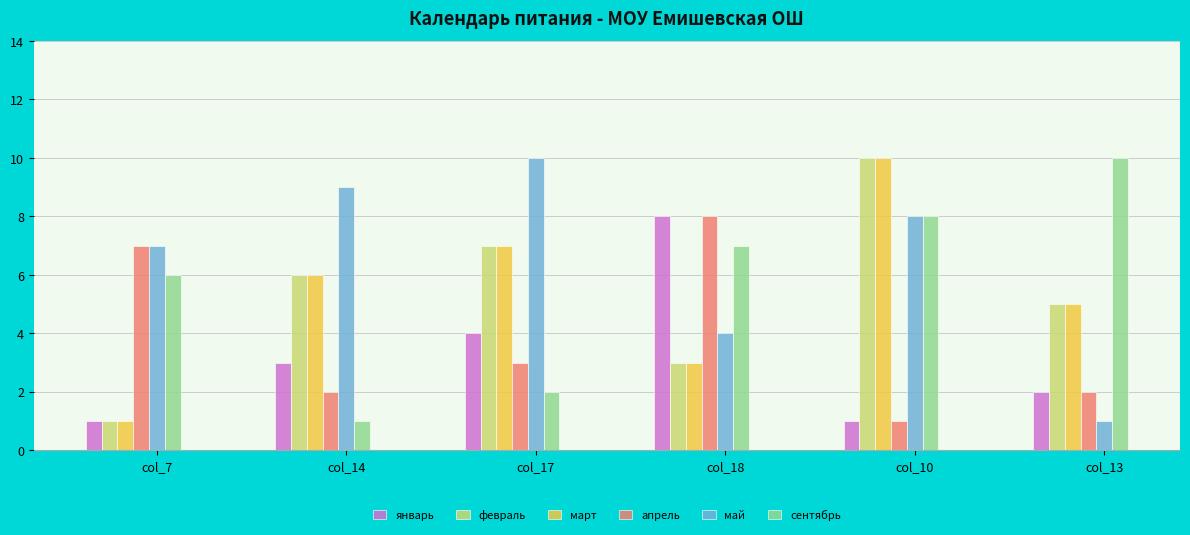

The март series shows 2 at col_10. True or false?

False